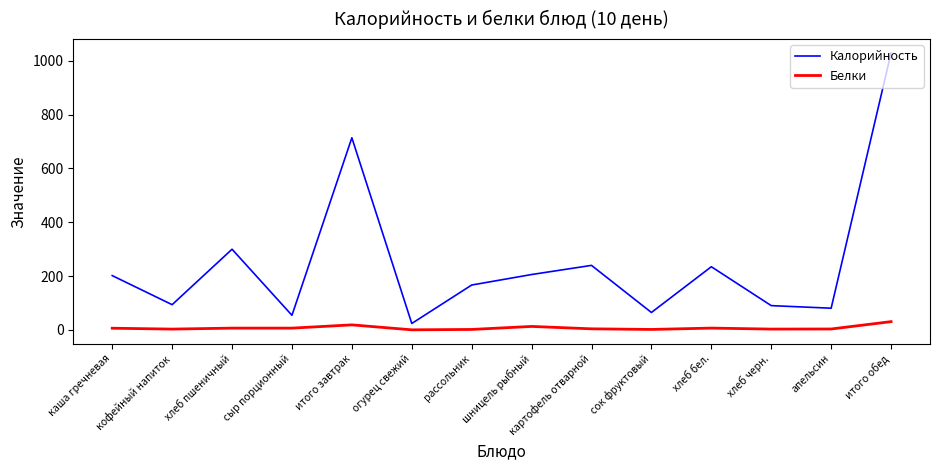

Between шницель рыбный and итого обед, which series saw the biggest shift?

Калорийность